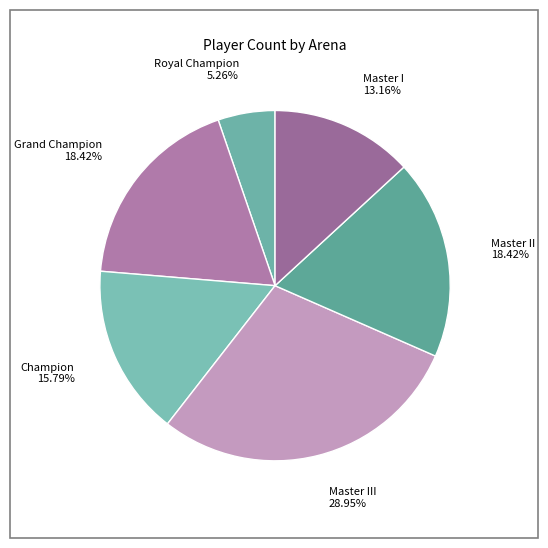

Is Master II the majority of the pie?

No